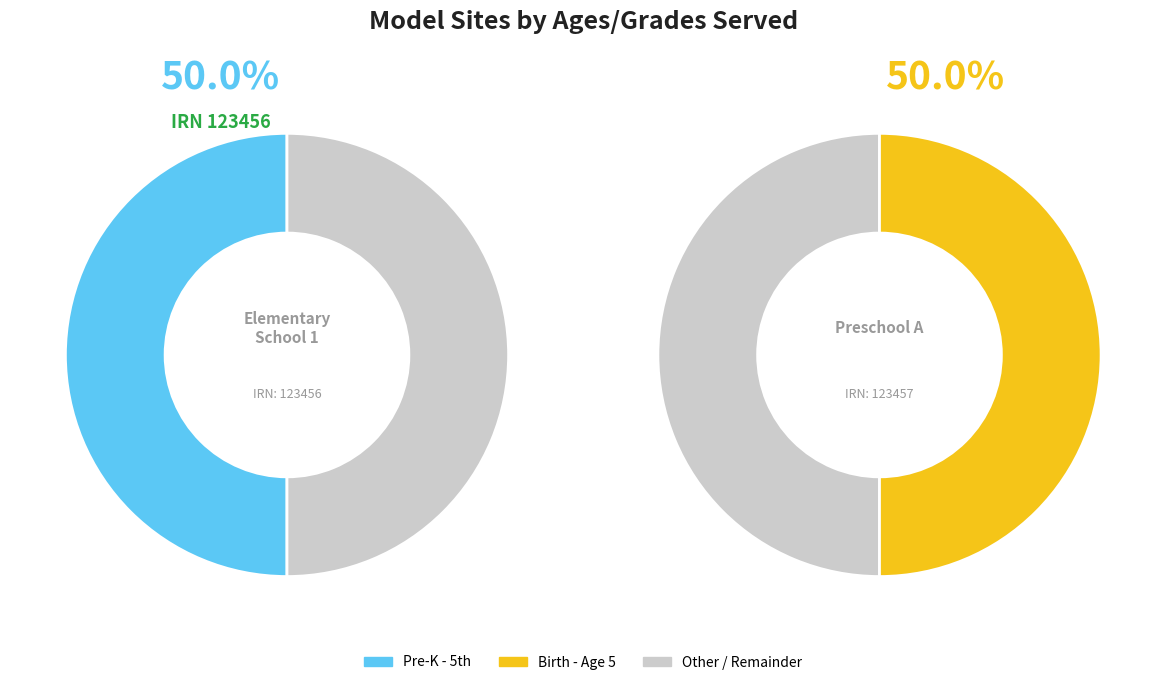

What is the largest slice in the pie chart?

Birth - Age 5